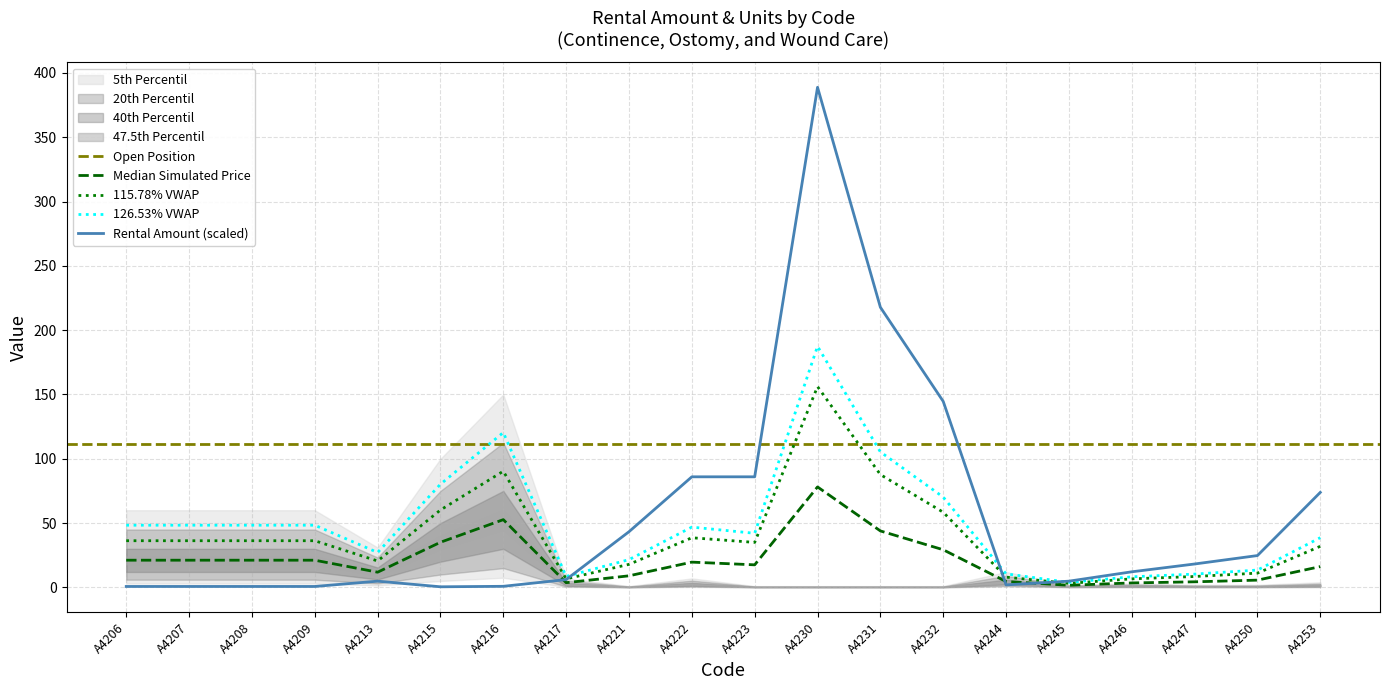

List the labels in order of value, smallest first.

A4215, A4206, A4207, A4208, A4209, A4216, A4244, A4213, A4245, A4217, A4246, A4247, A4250, A4221, A4253, A4222, A4223, A4232, A4231, A4230